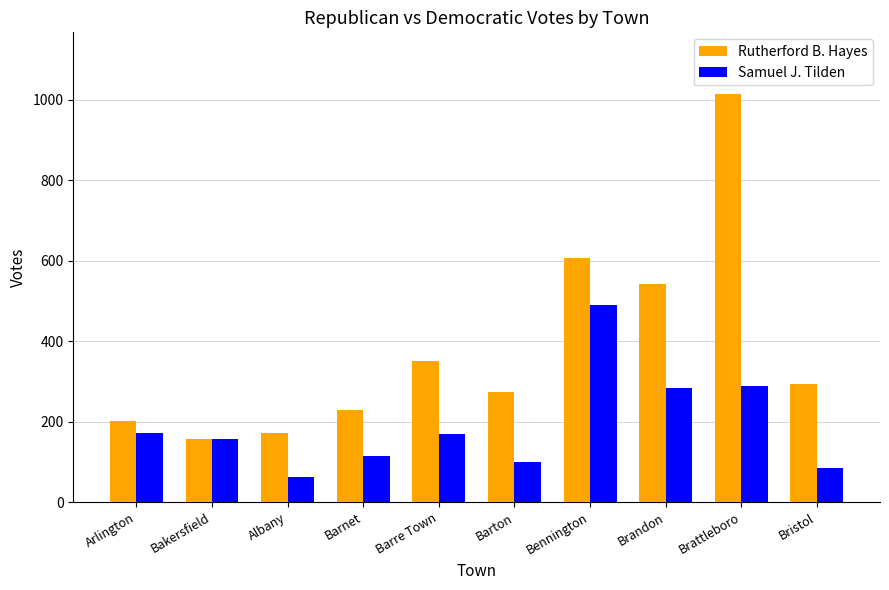

Which category has the highest value across all series?

Brattleboro